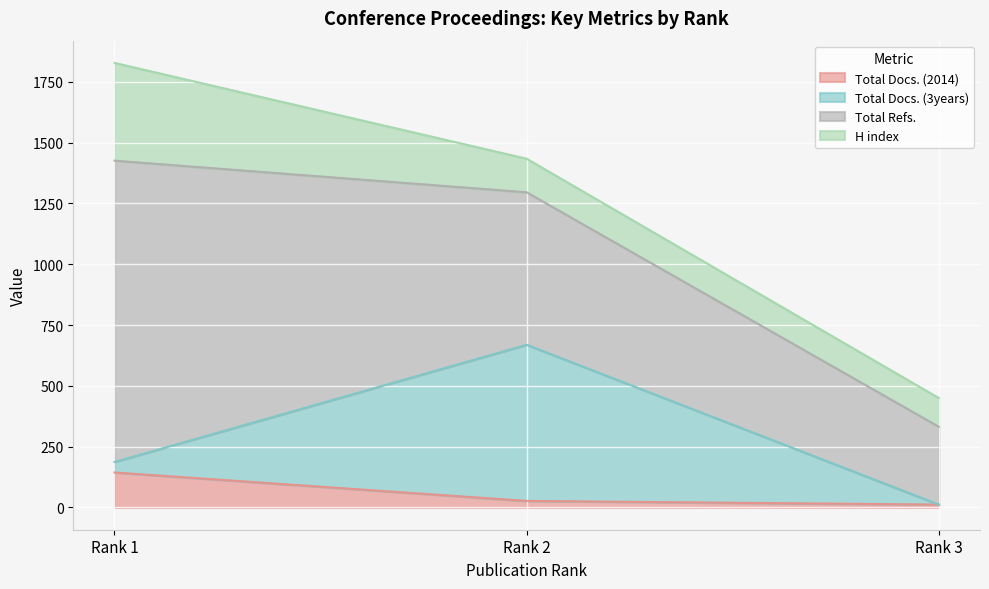

The Total Docs. (2014) series shows 6 at Rank 3. True or false?

False